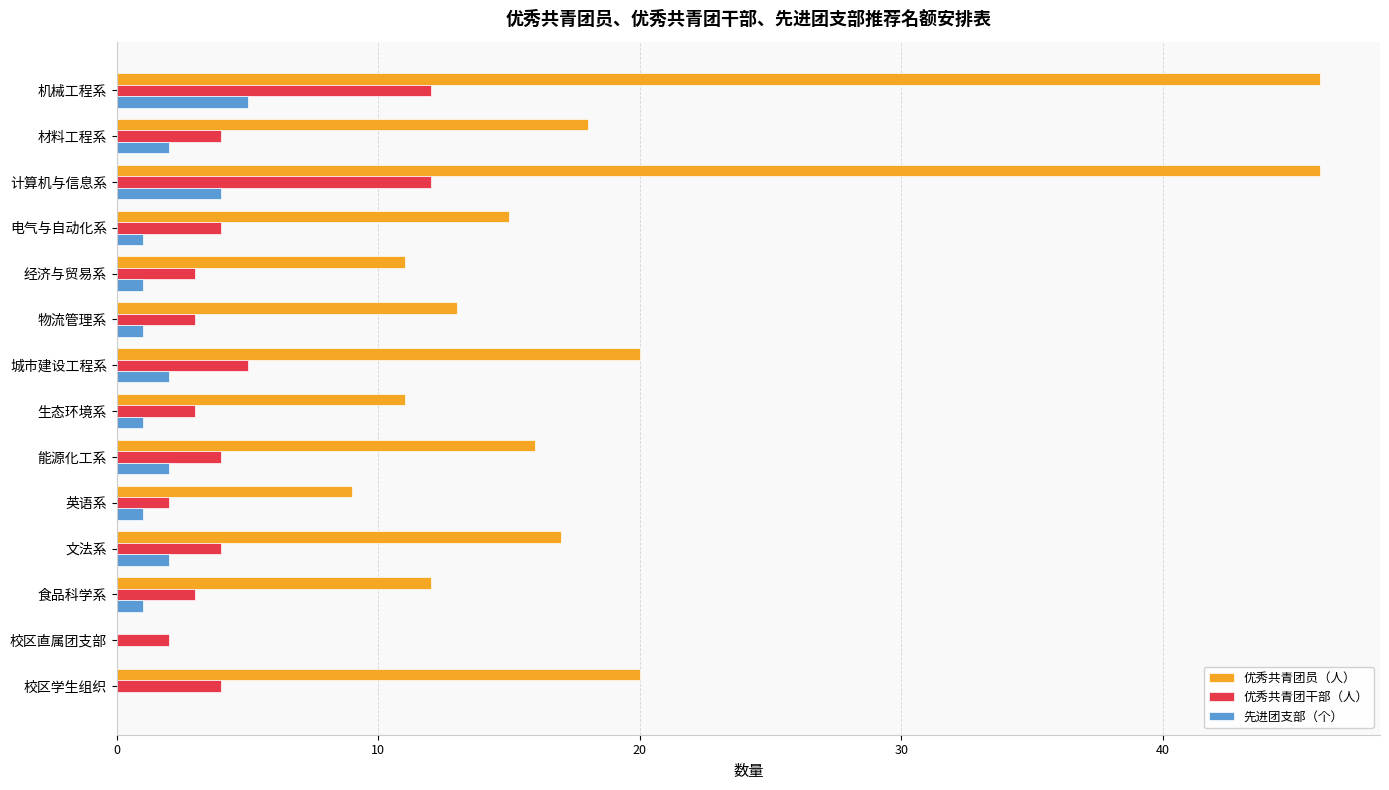

True or false: 优秀共青团员（人） has a value of 10 at 校区学生组织.

False